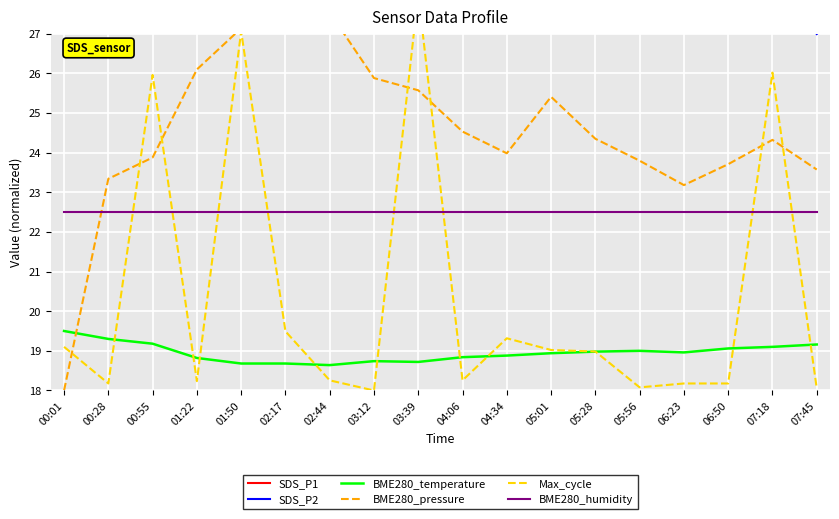

Which series has the largest range (max minus min)?

BME280_pressure